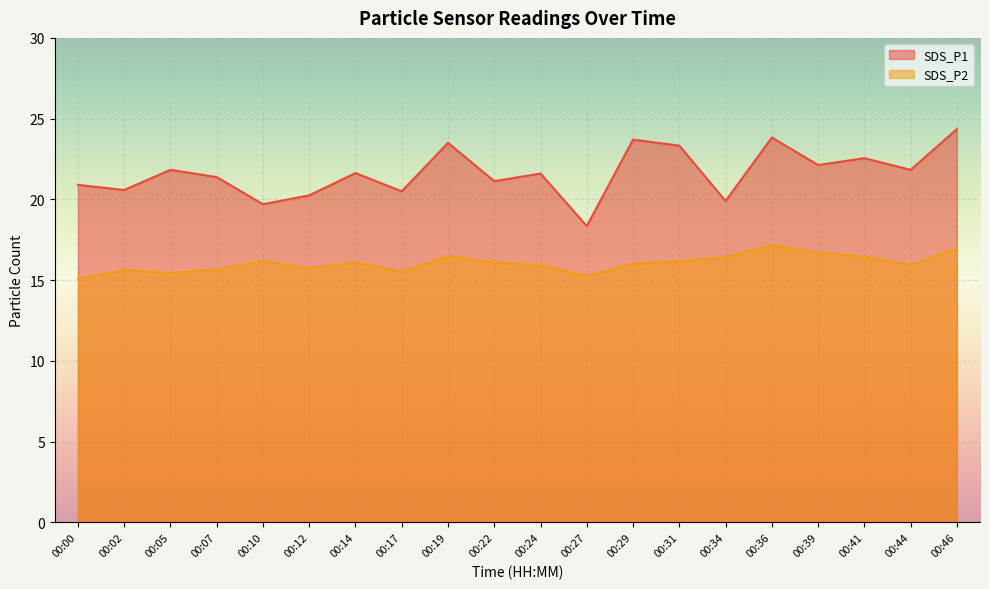

Where does the SDS_P2 series first go above 16?

00:10